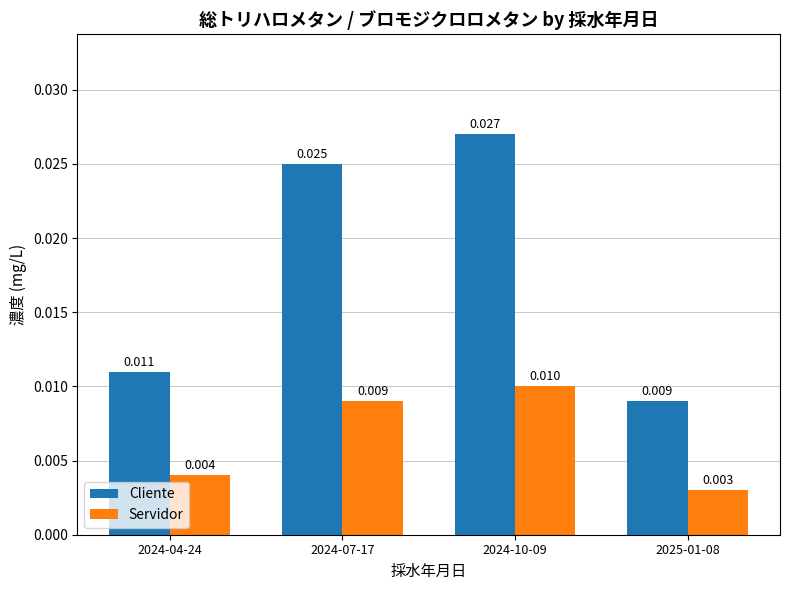

At which category is the sum across all series the highest?

2024-10-09